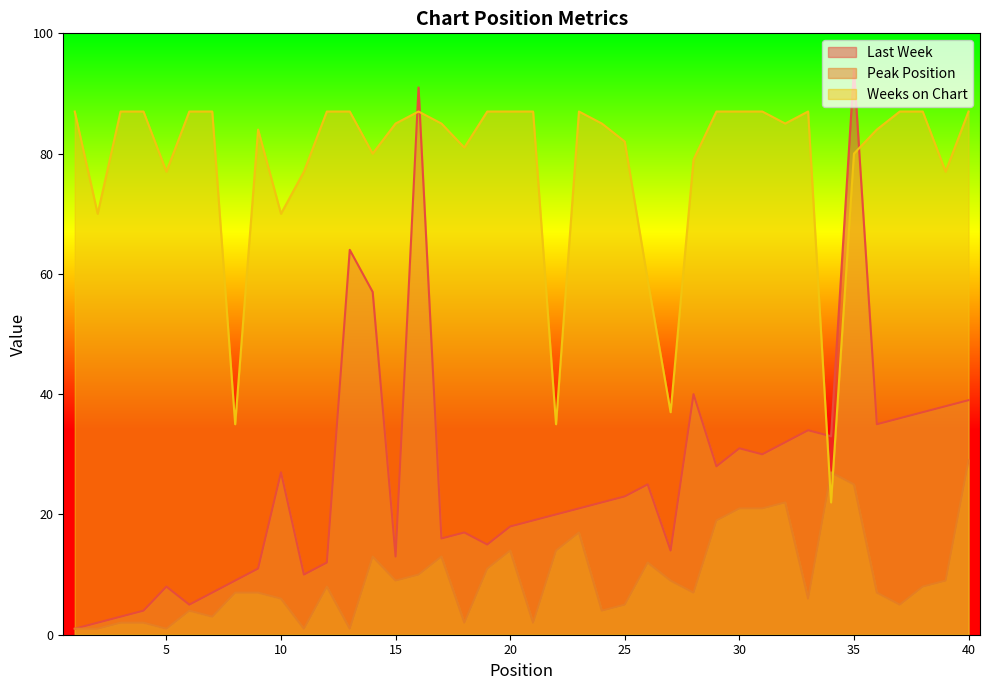

What is the value of the Peak Position point at the 11th from the left?

1